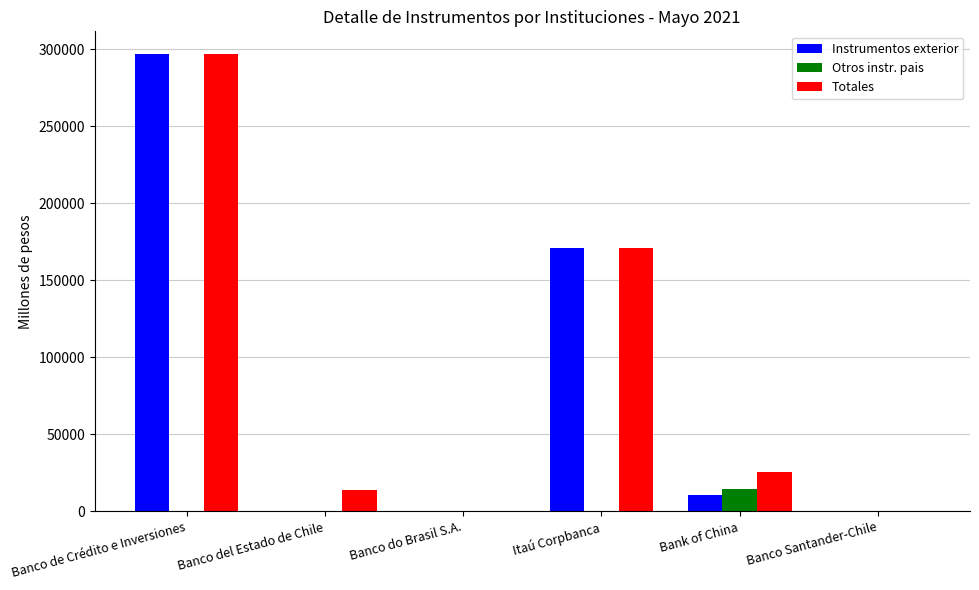

Reading left to right, what are all the values shown in this chart?

Instrumentos exterior: 296934	0	0	170840	10829	0
Otros instr. pais: 0	0	0	0	14725	0
Totales: 296934	14101	0	170840	25554	0